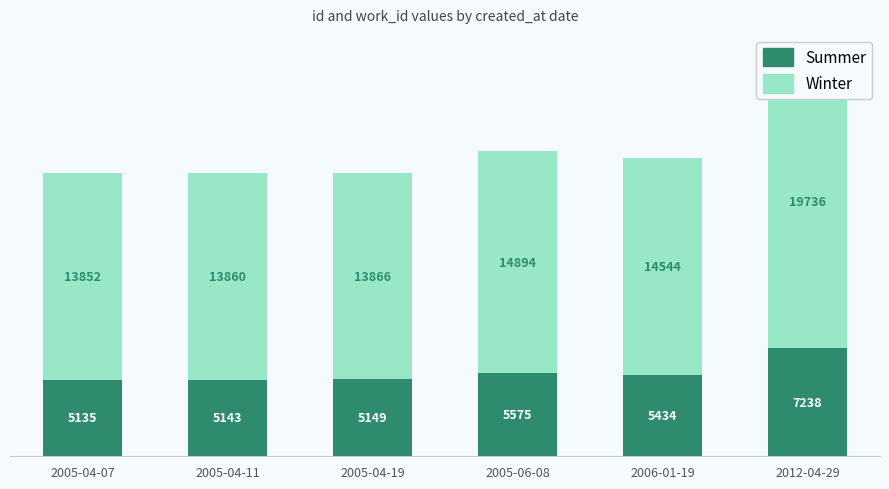

What is the label of the 3rd bar from the right?

2005-06-08